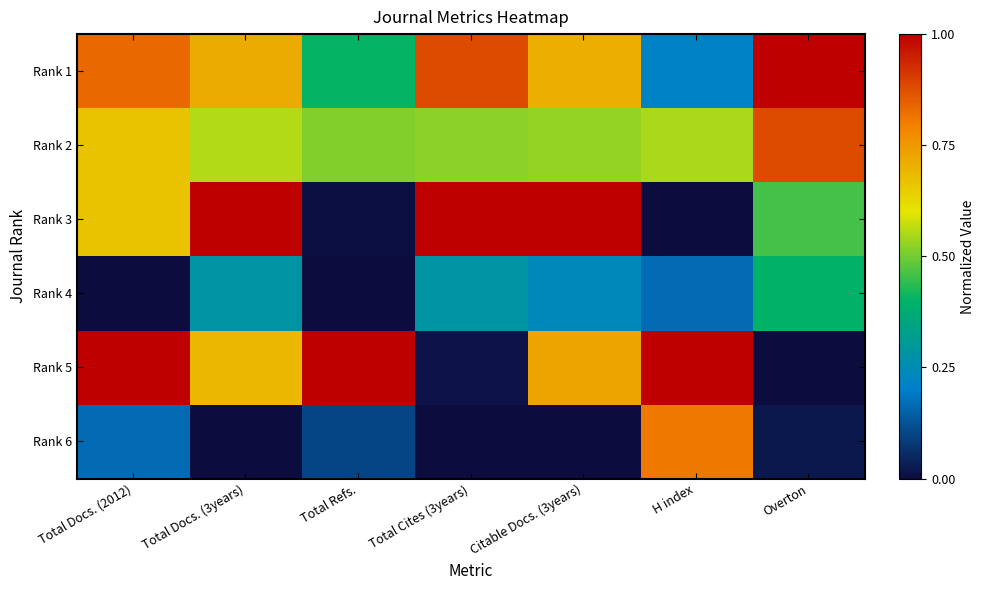

Which series changed the most between Total Docs. (3years) and Total Refs.?

Rank 3